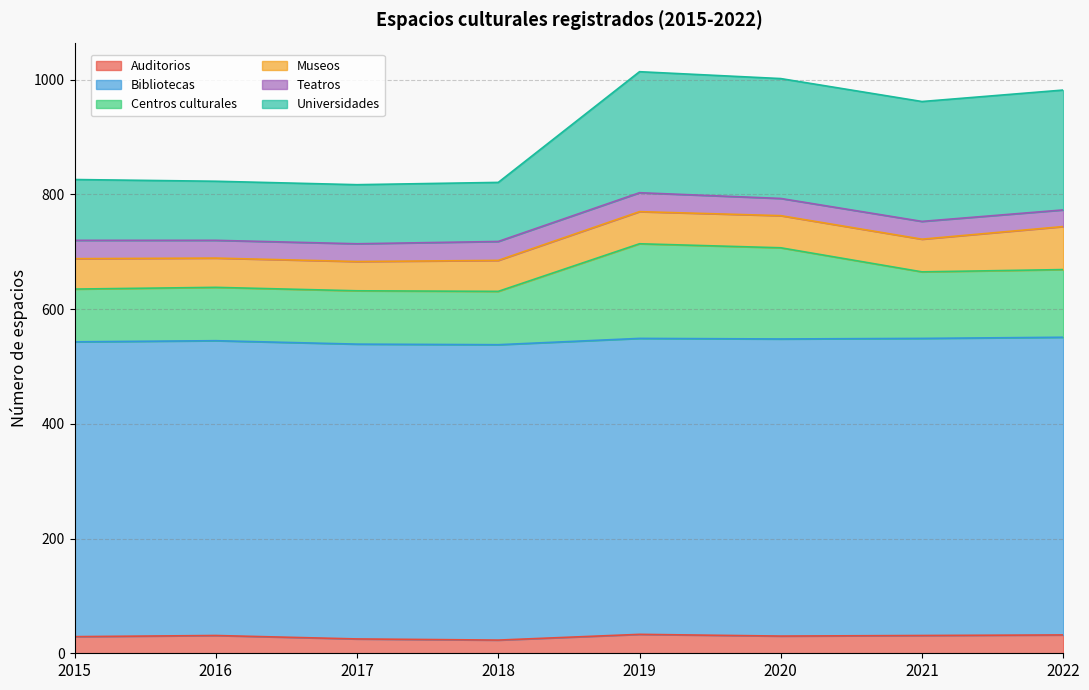

At which label is Centros culturales closest to 672?

2022